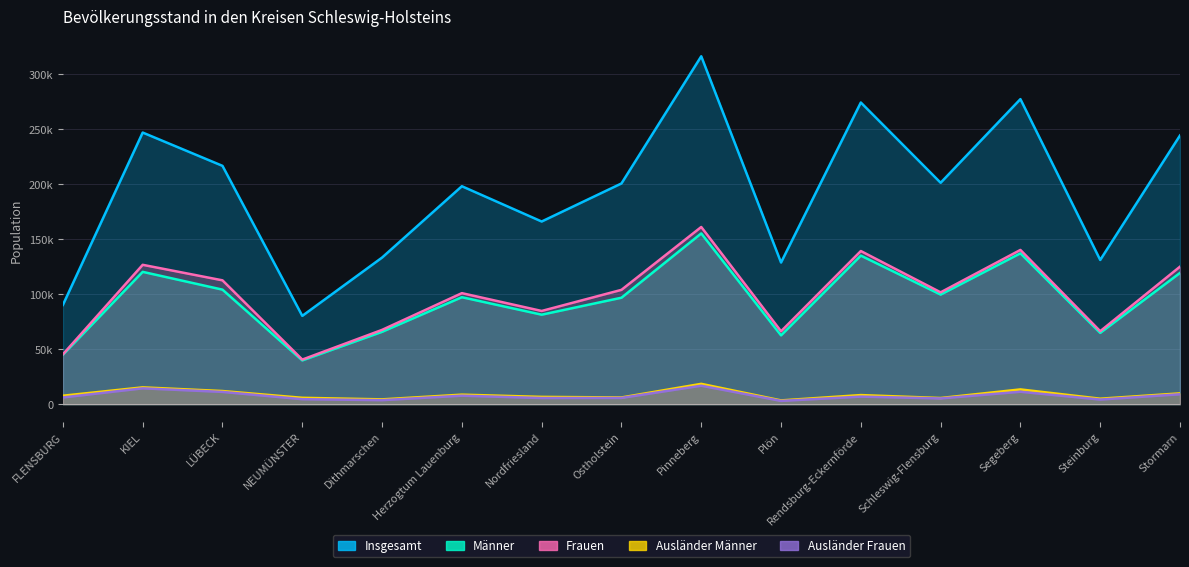

At how many categories does at least one series exceed 239641?

5